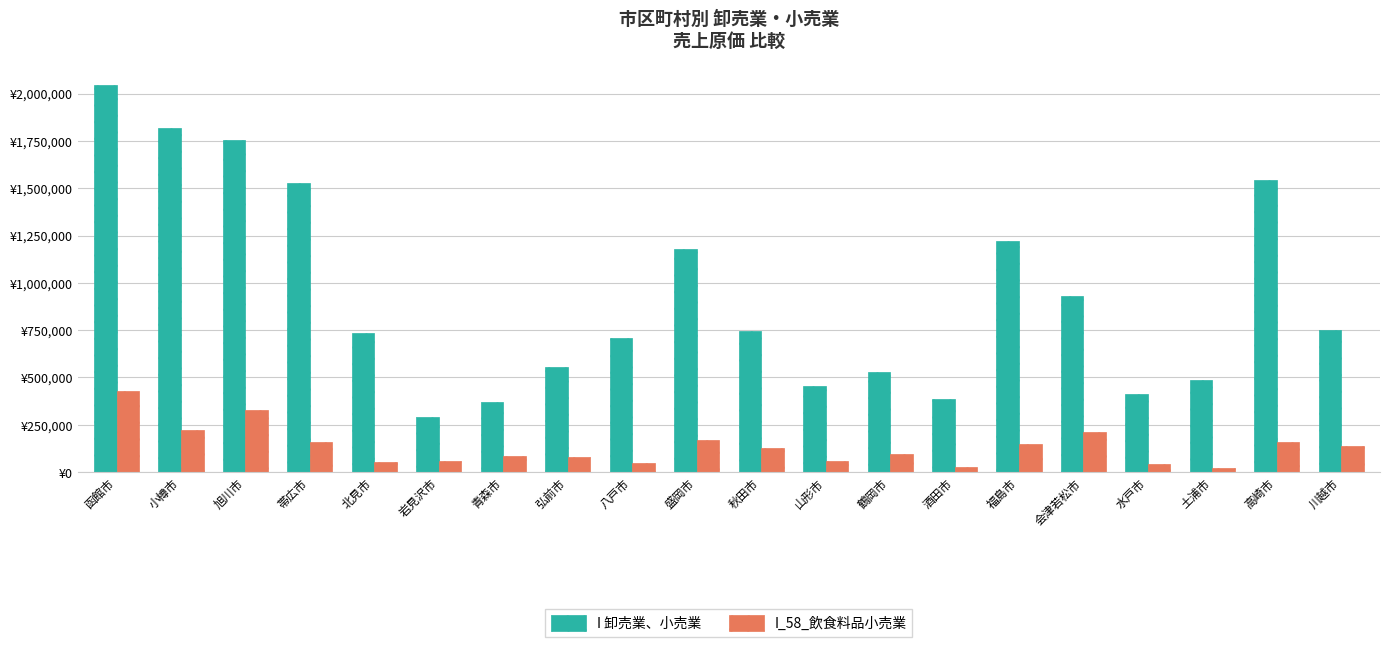

What is the label of the 14th bar from the right?

青森市